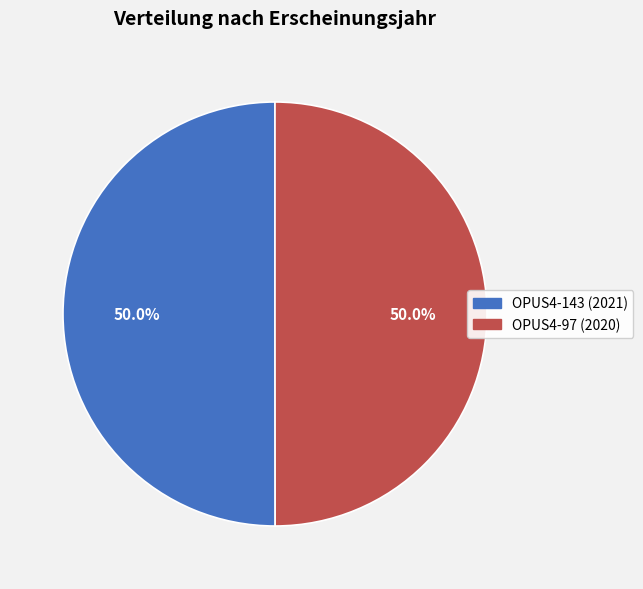

What percentage is the OPUS4-97 slice, to the nearest percent?

50%